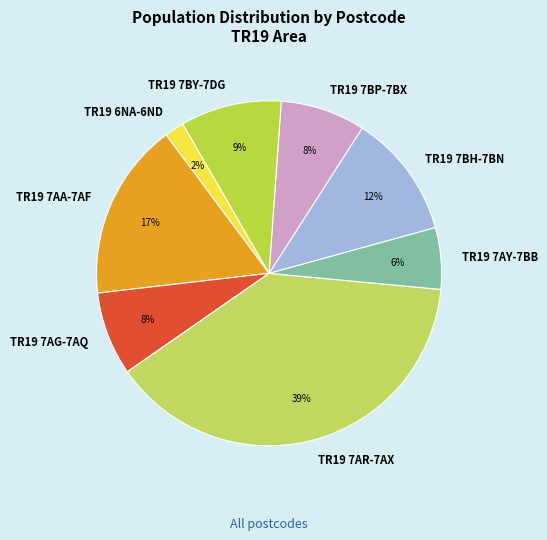

Does any single category account for the majority?

No